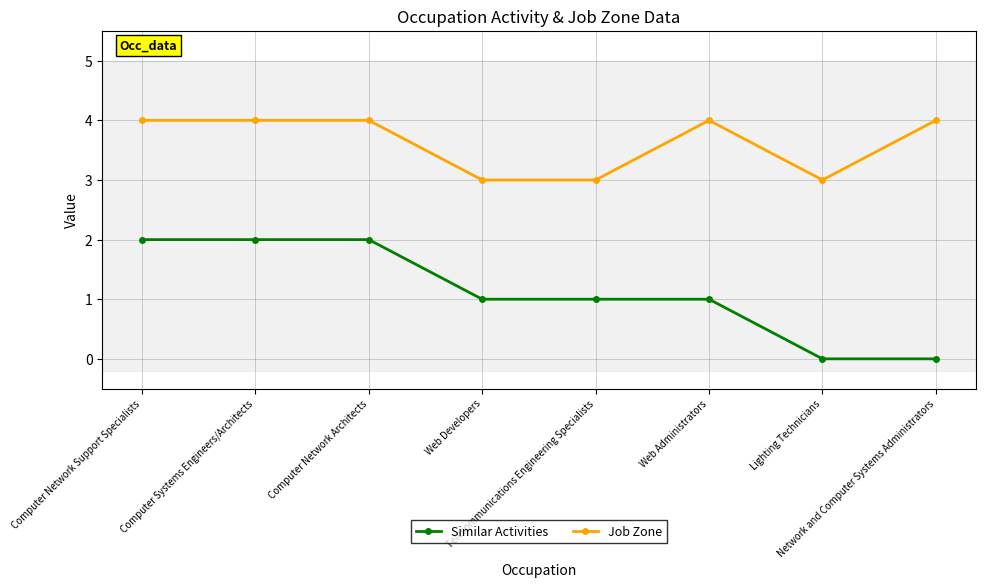

Reading left to right, extract all data points from this chart.

Similar Activities: Computer Network Support Specialists=2	Computer Systems Engineers/Architects=2	Computer Network Architects=2	Web Developers=1	Telecommunications Engineering Specialists=1	Web Administrators=1	Lighting Technicians=0	Network and Computer Systems Administrators=0
Job Zone: Computer Network Support Specialists=4	Computer Systems Engineers/Architects=4	Computer Network Architects=4	Web Developers=3	Telecommunications Engineering Specialists=3	Web Administrators=4	Lighting Technicians=3	Network and Computer Systems Administrators=4